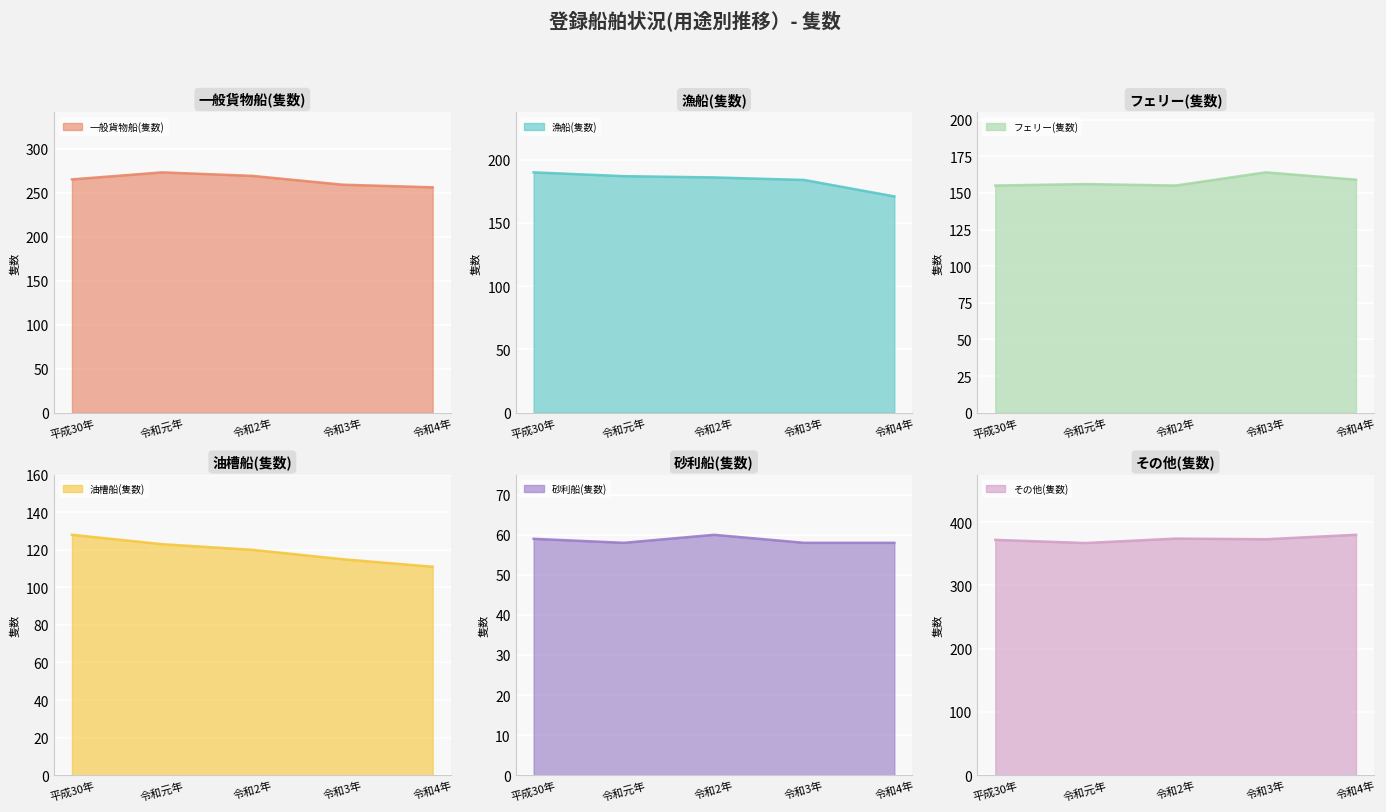

Reading right to left, what are all the values shown in this chart?

一般貨物船(隻数): 256	259	269	273	265
漁船(隻数): 171	184	186	187	190
フェリー(隻数): 159	164	155	156	155
油槽船(隻数): 111	115	120	123	128
砂利船(隻数): 58	58	60	58	59
その他(隻数): 380	373	374	367	372